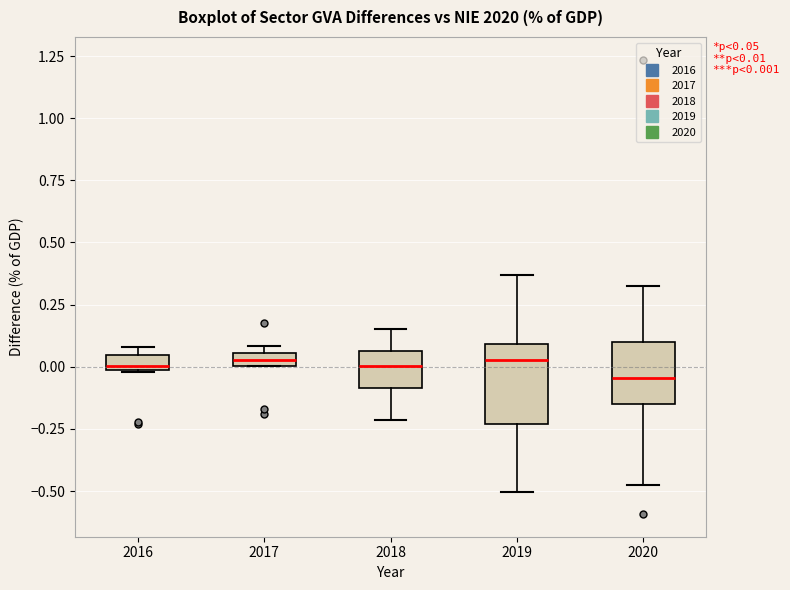

Which box is the tallest, from its lower edge to its upper edge?

2019